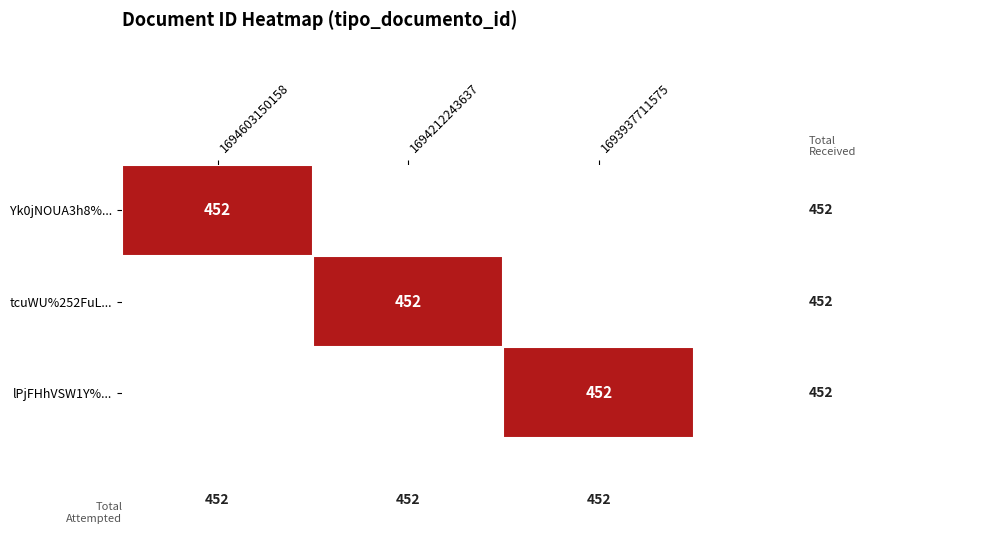

The value of Yk0jNOUA3h8%... at 1694603150158 is 694. True or false?

False